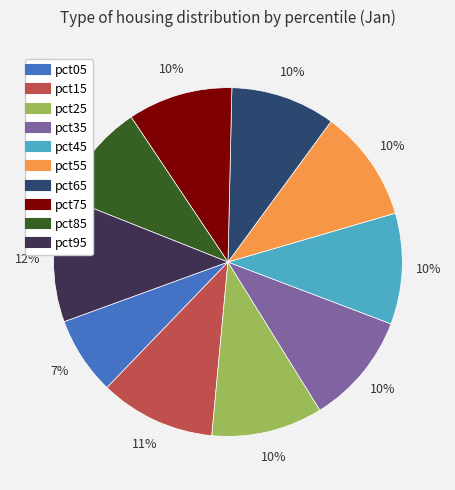

To the nearest percent, what portion does pct65 represent?

10%